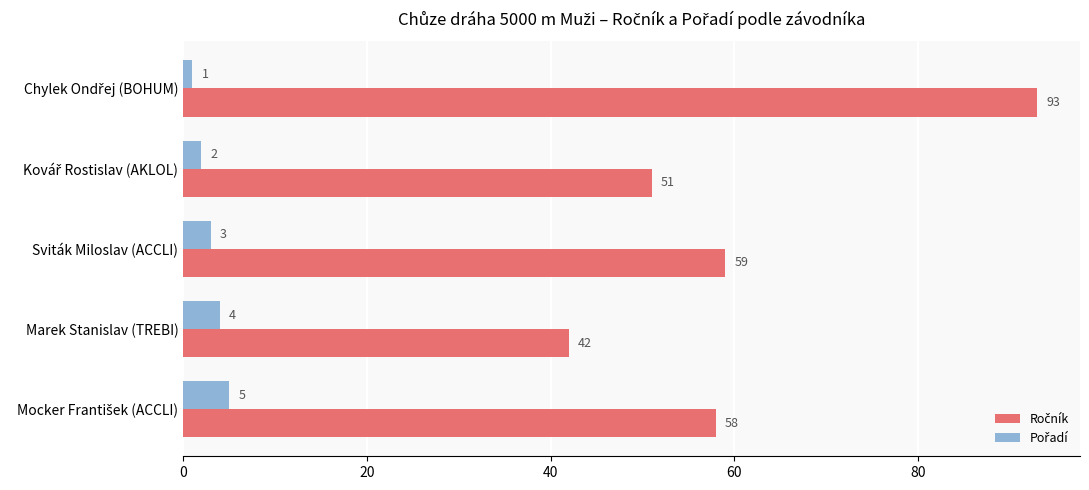

What is the maximum value shown in the chart?

93